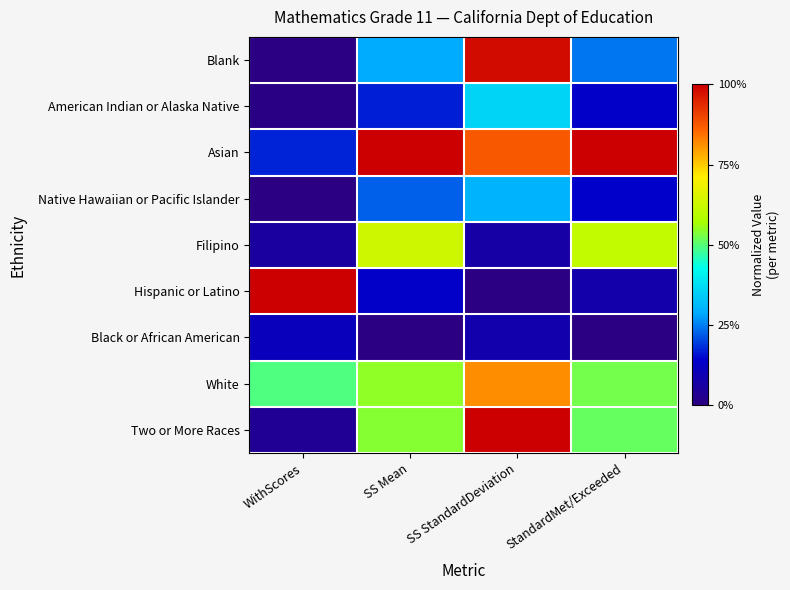

Which series changed the most between WithScores and SS Mean?

Hispanic or Latino